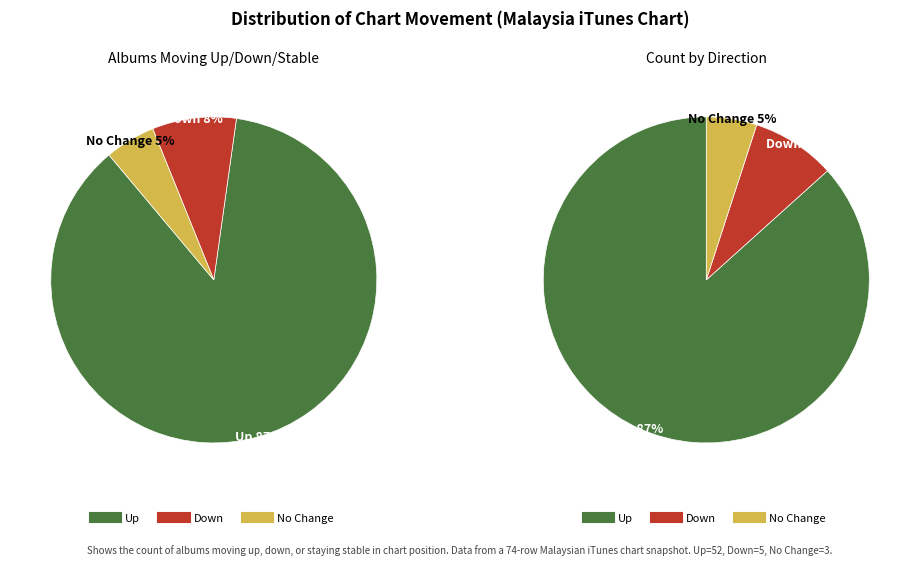

Is there any slice that represents more than half of the pie?

Yes